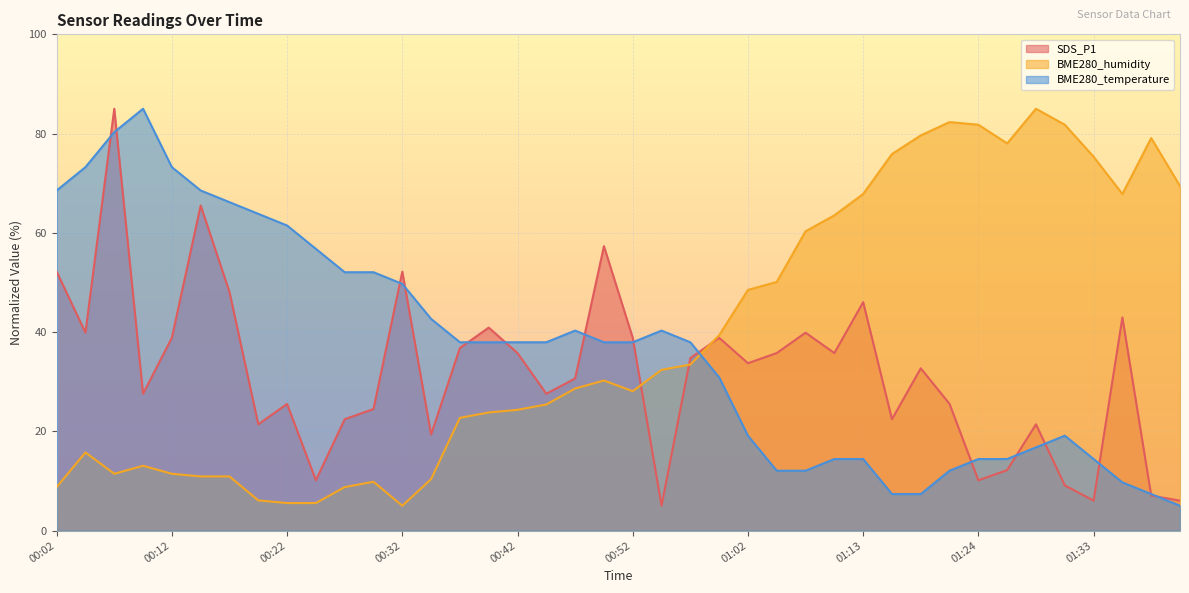

How many lines are shown in the chart?

3